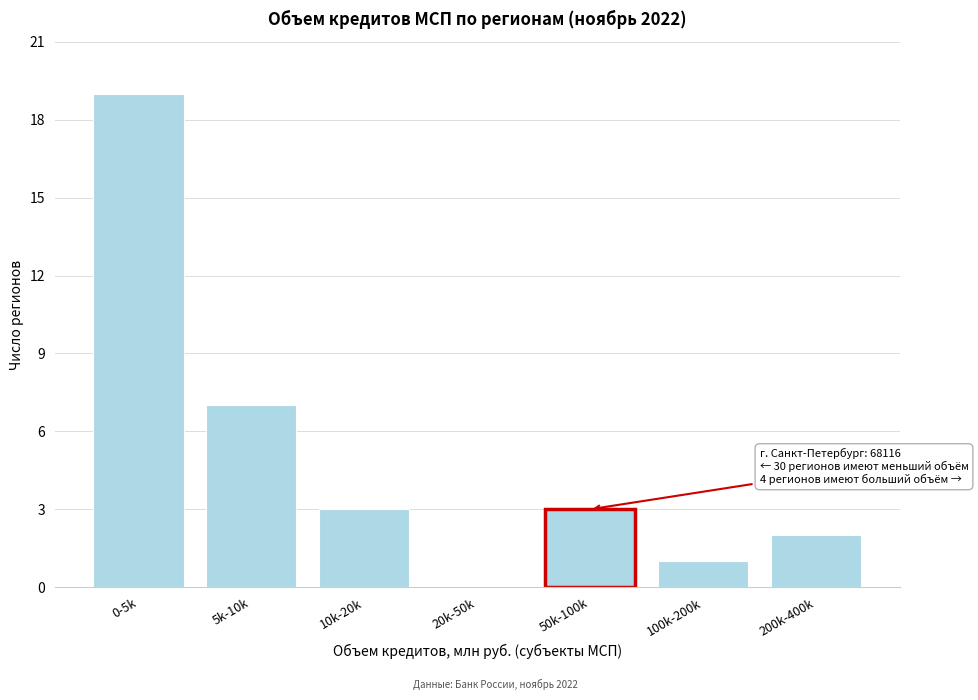

Reading left to right, transcribe all the data shown in this chart.

0-5k=19	5k-10k=7	10k-20k=3	20k-50k=0	50k-100k=3	100k-200k=1	200k-400k=2